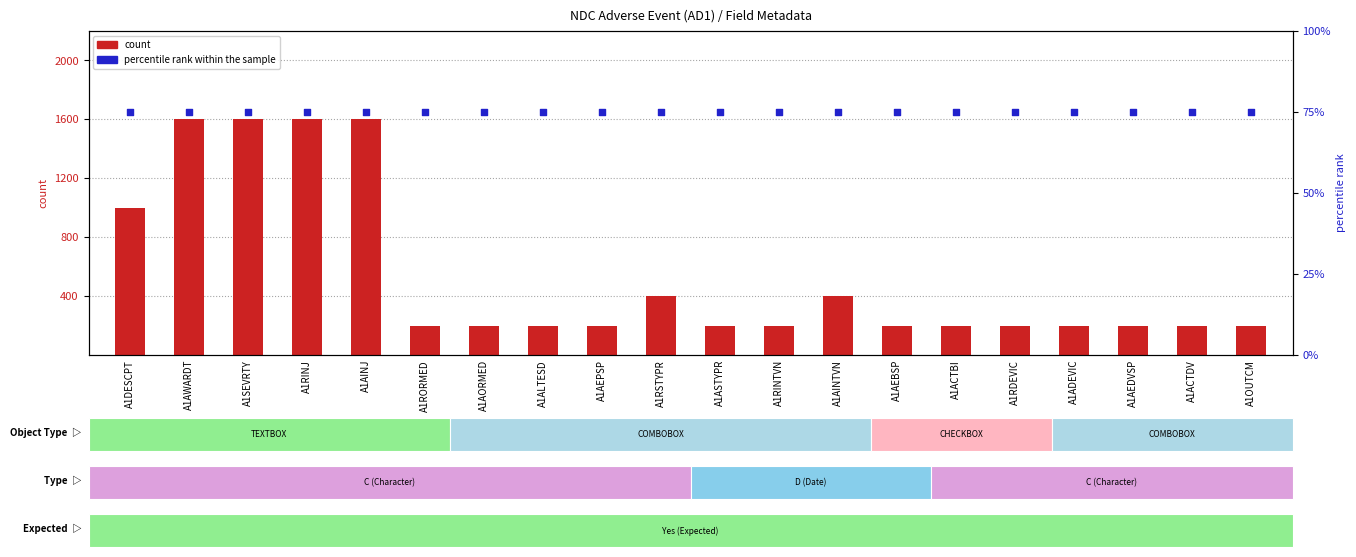

Is the value of percentile rank within the sample at A1ALTESD greater than the value of count at A1RINTVN?

No